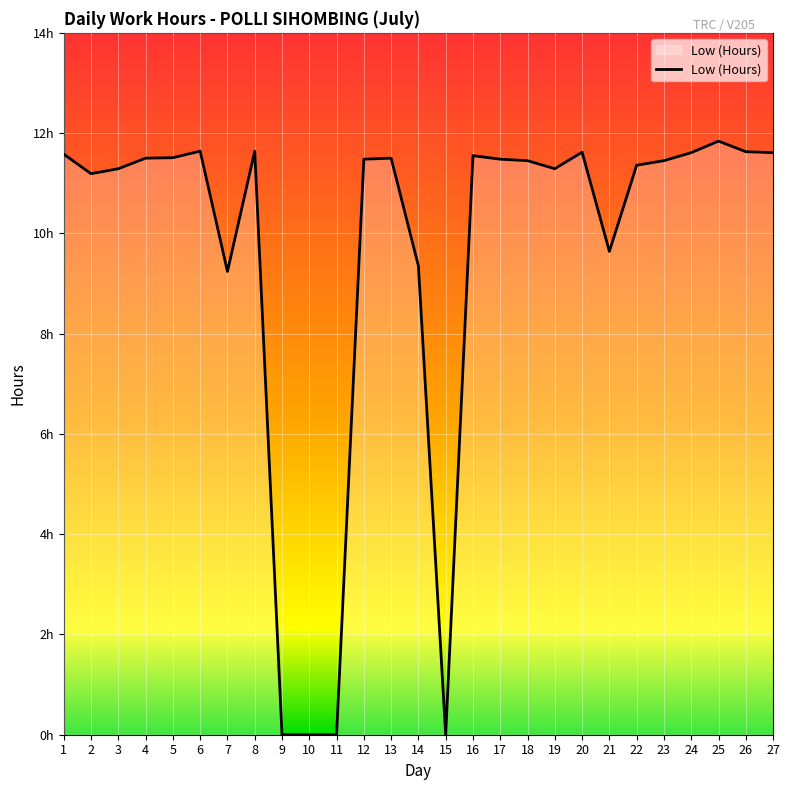

List the labels in order of value, largest first.

25, 6, 8, 26, 20, 24, 27, 1, 16, 5, 4, 13, 12, 17, 18, 23, 22, 3, 19, 2, 21, 14, 7, 9, 10, 11, 15